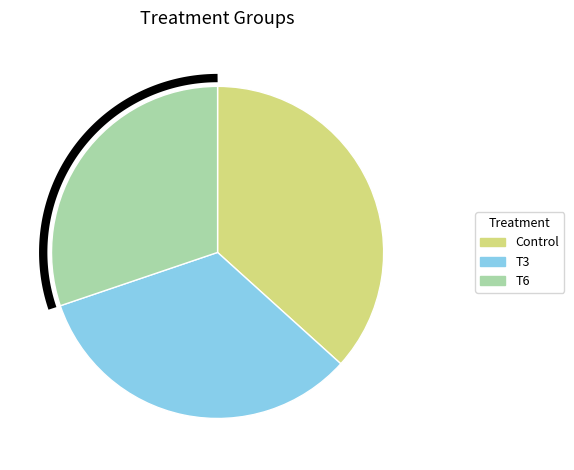

To the nearest percent, what percentage of the pie is T6?

30%